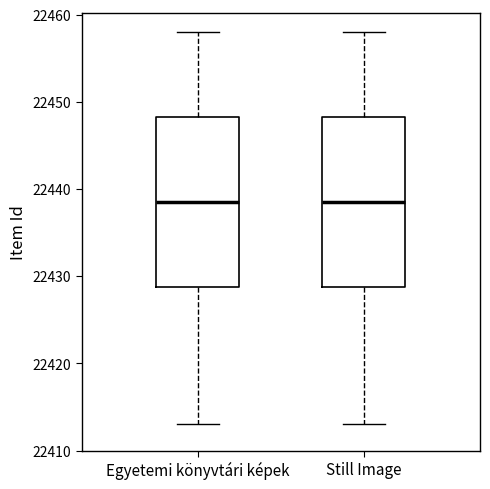

Where does the median line of the box for Egyetemi könyvtári képek sit on the y-axis? The values are not printed on the chart, so give them approximately, as read against the axis.

22439